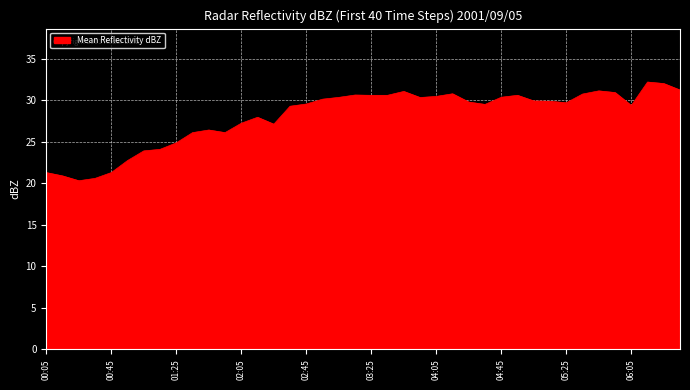

What is the difference between the maximum and minimum values?

11.9